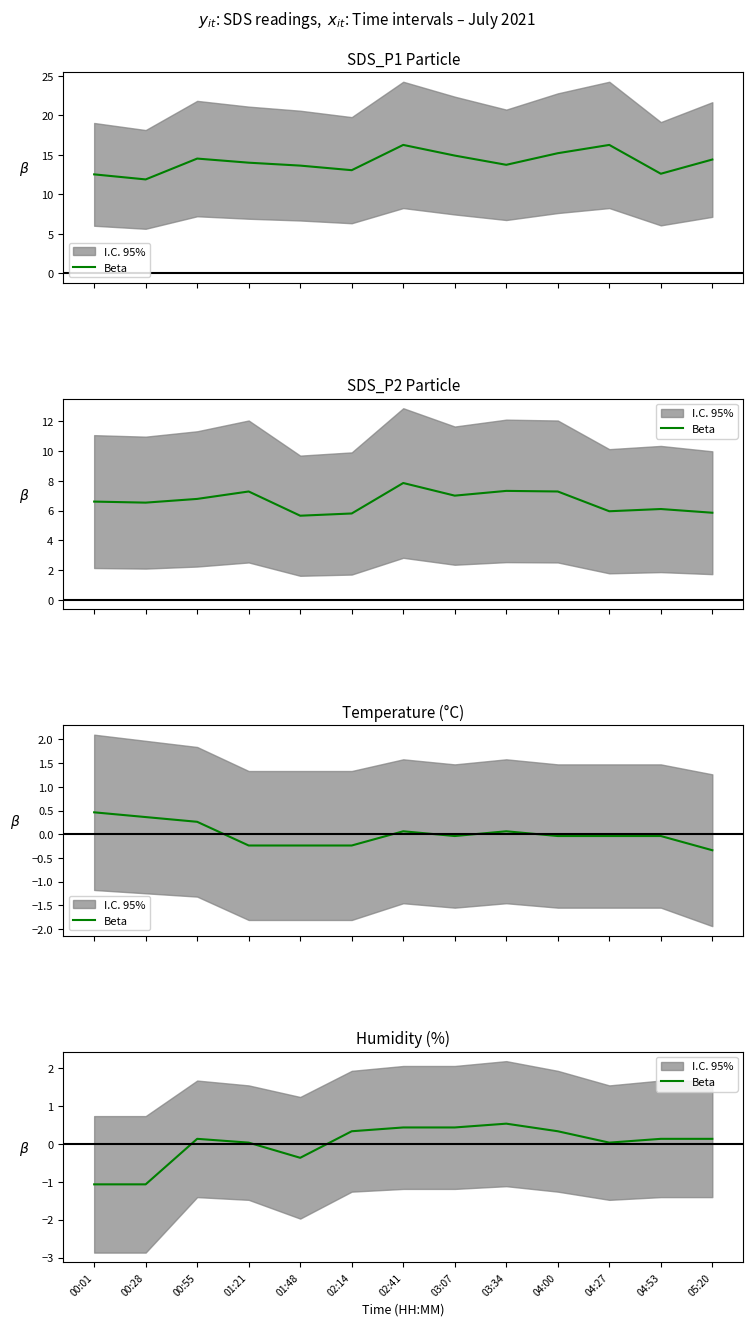

At which category does the data reach its first local peak?

00:55